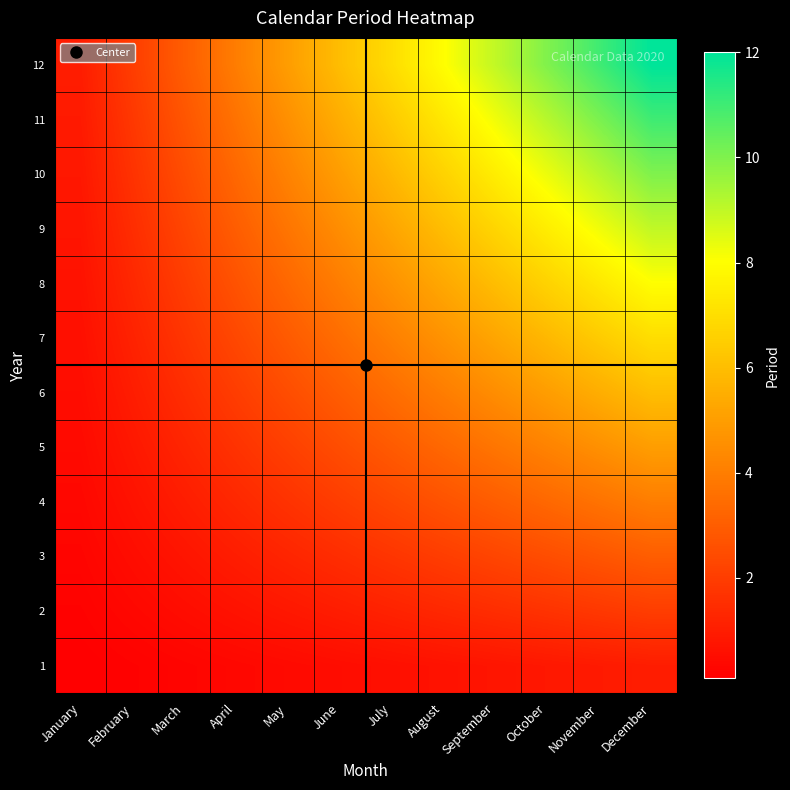

What is the smallest value displayed?

0.1